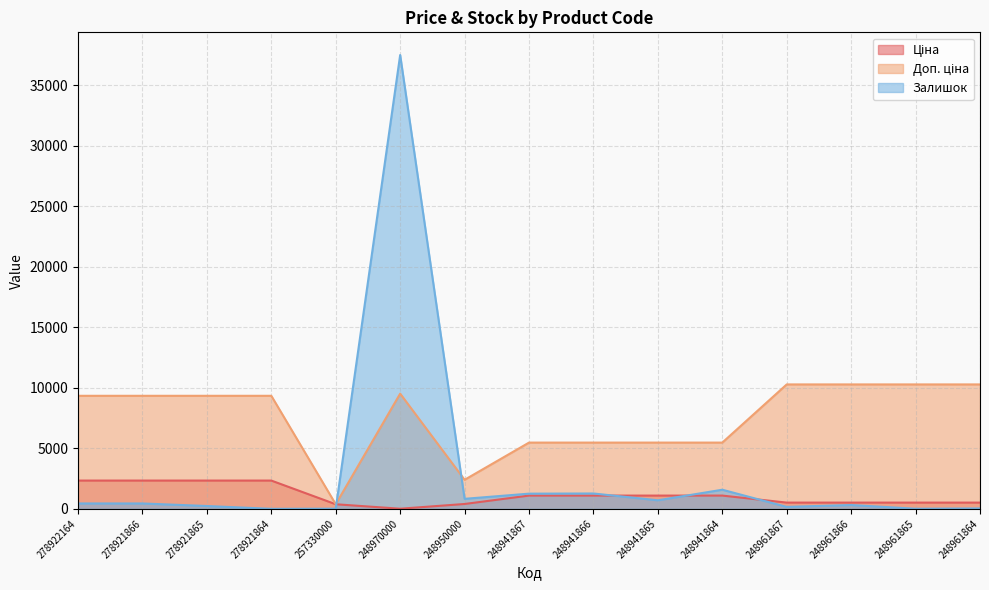

Which category has the lowest value across all series?

278921864